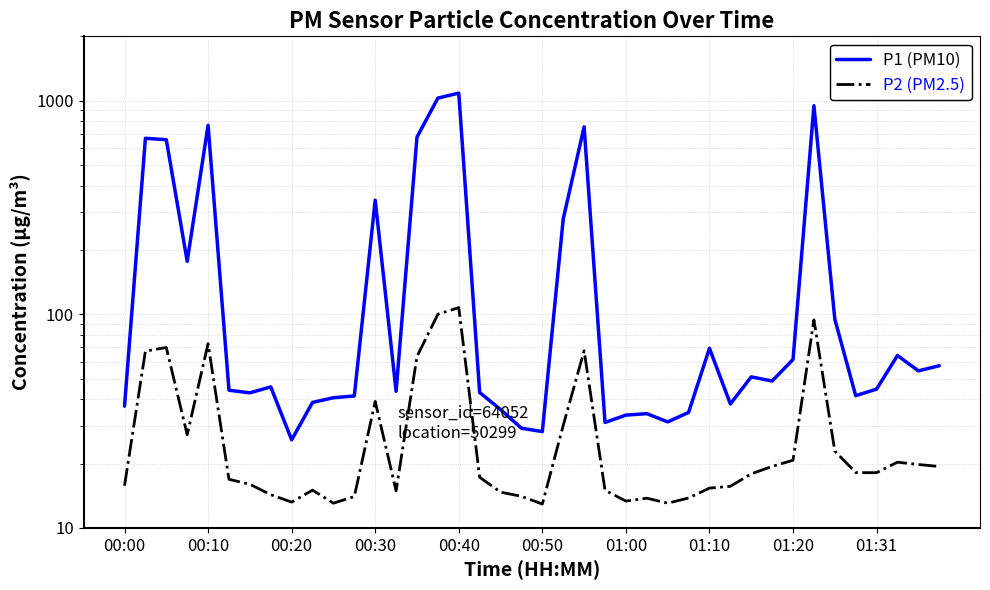

Which series has the largest total across all categories?

P1 (PM10)